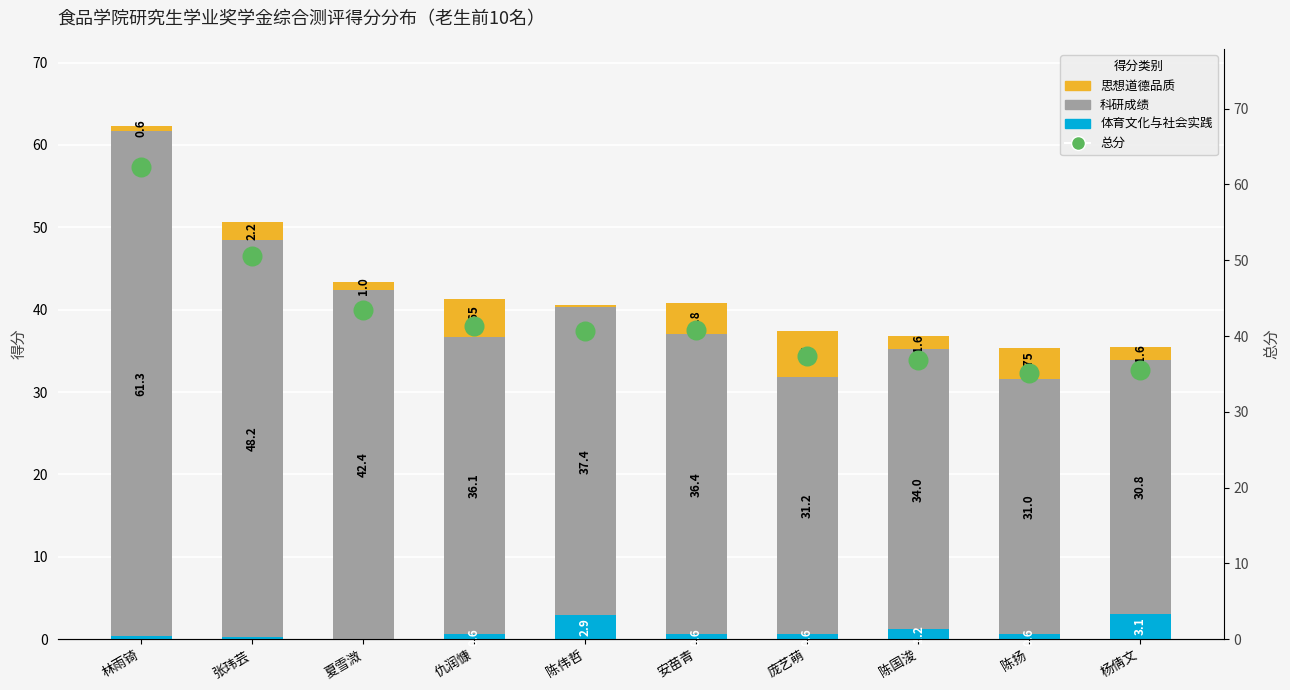

What are all the series names shown in the legend?

体育文化与社会实践, 科研成绩, 思想道德品质, 总分